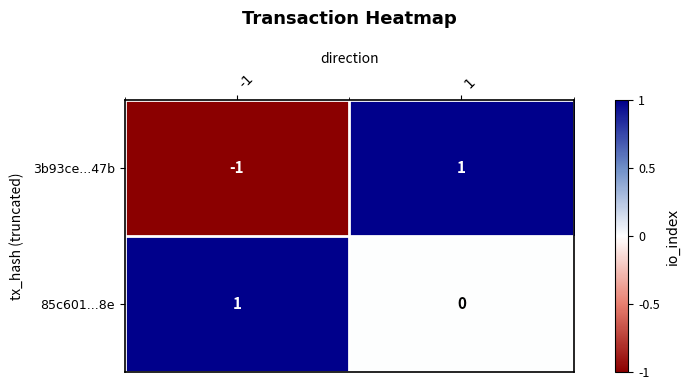

How many values in the 3b93ce...47b series are below 1?

1